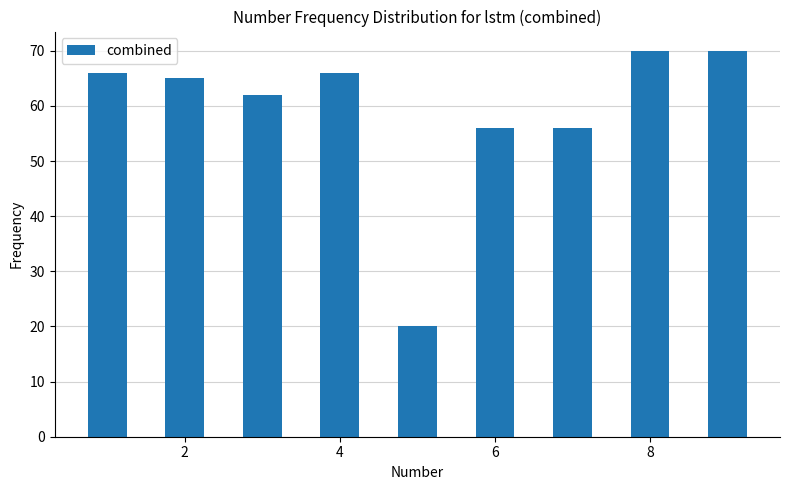

What is the difference between the second highest and second lowest values?

14